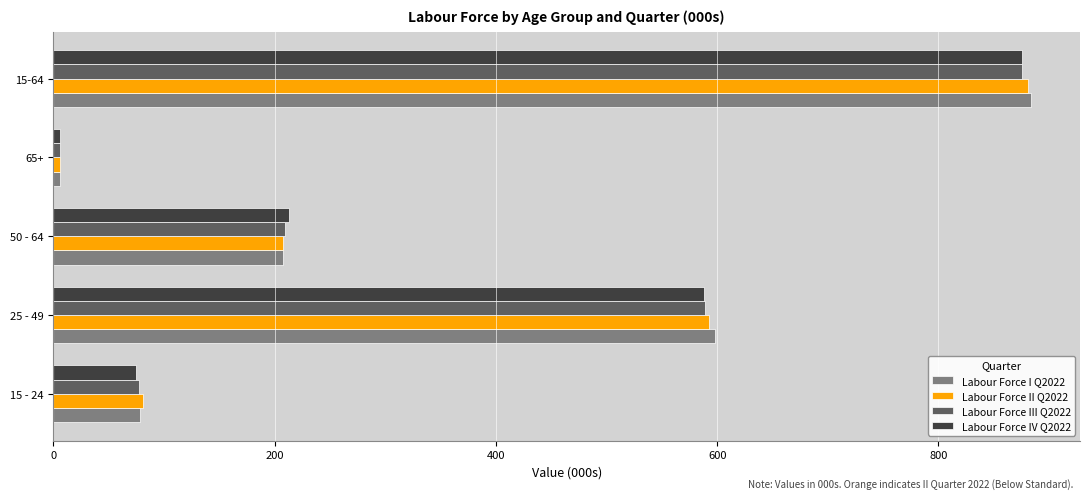

List the labels in order of Labour Force II Q2022 value, smallest first.

65+, 15 - 24, 50 - 64, 25 - 49, 15-64